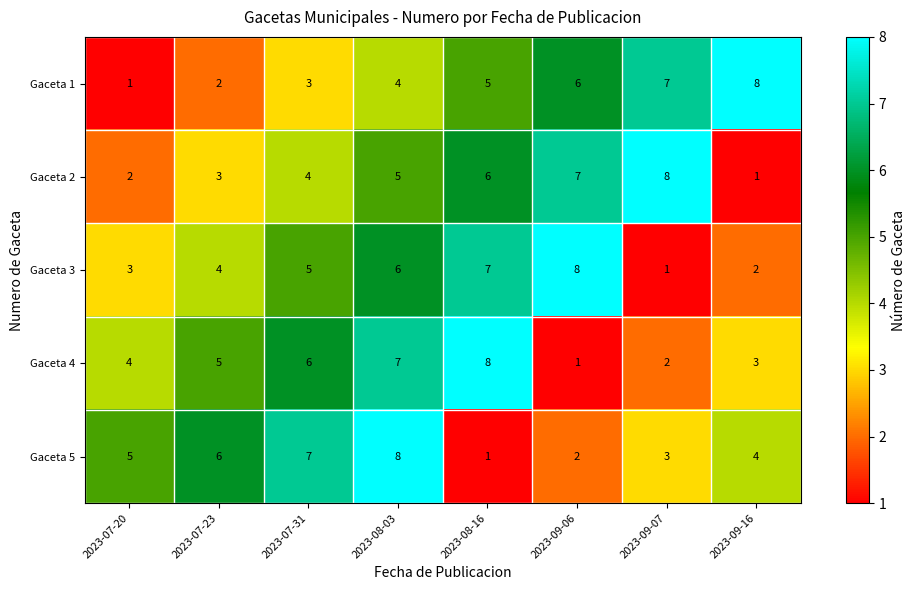

The value of Gaceta 1 at 2023-07-31 is 3. True or false?

True